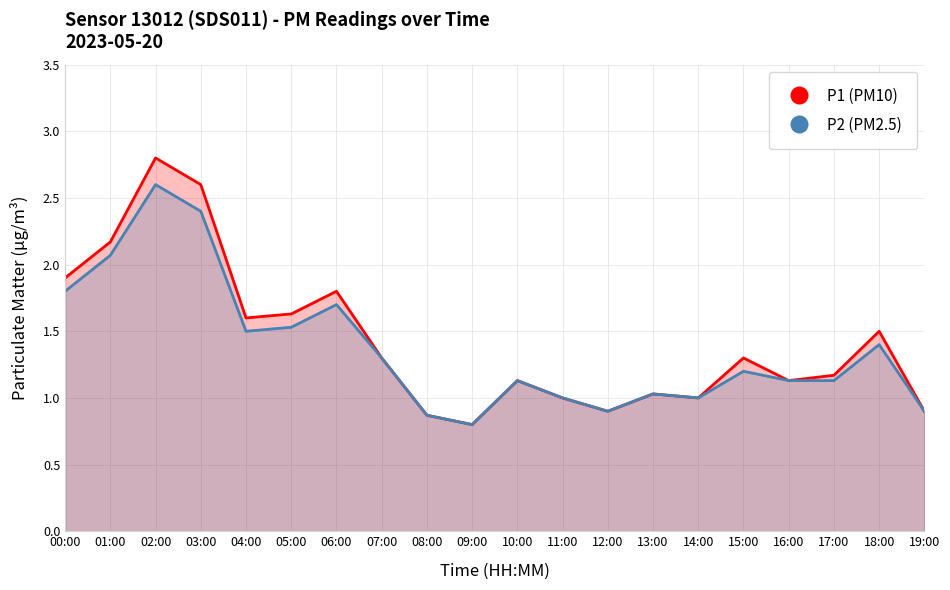

Reading left to right, list all the values displayed in this chart.

P1 (PM10): 1.9	2.2	2.8	2.6	1.6	1.6	1.8	1.3	0.9	0.8	1.1	1.0	0.9	1.0	1.0	1.3	1.1	1.2	1.5	0.9
P2 (PM2.5): 1.8	2.1	2.6	2.4	1.5	1.5	1.7	1.3	0.9	0.8	1.1	1.0	0.9	1.0	1.0	1.2	1.1	1.1	1.4	0.9